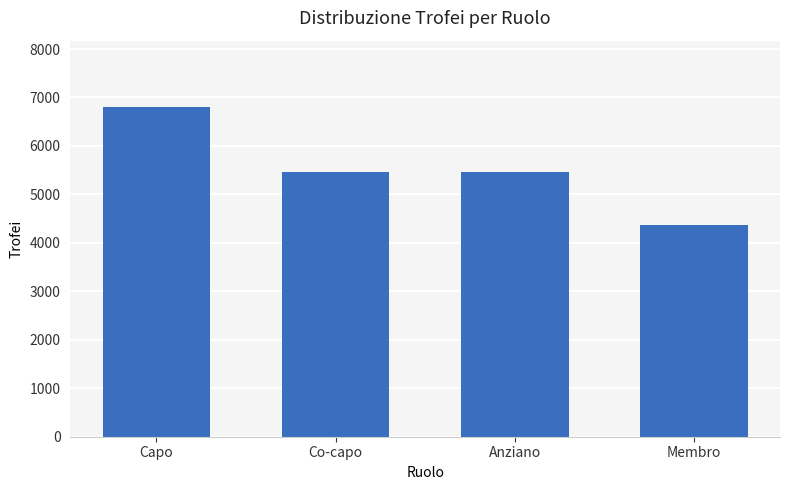

What is the difference between the second highest and second lowest values?

11